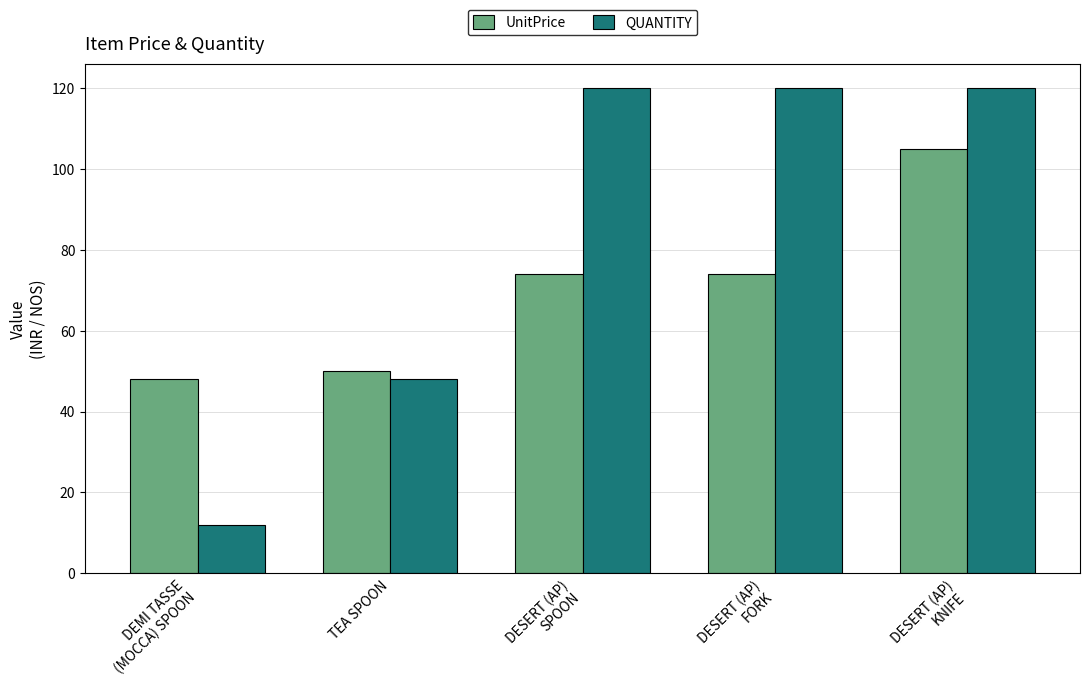

Which series has the widest spread of values?

QUANTITY